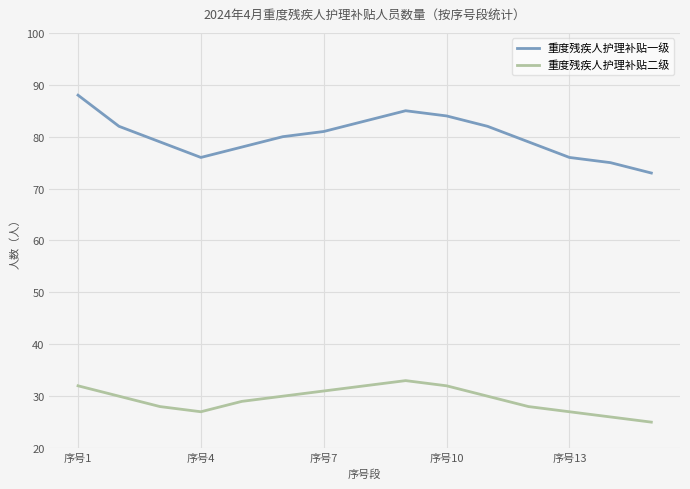

What is the difference between the maximum and minimum values in the 重度残疾人护理补贴二级 series?

8